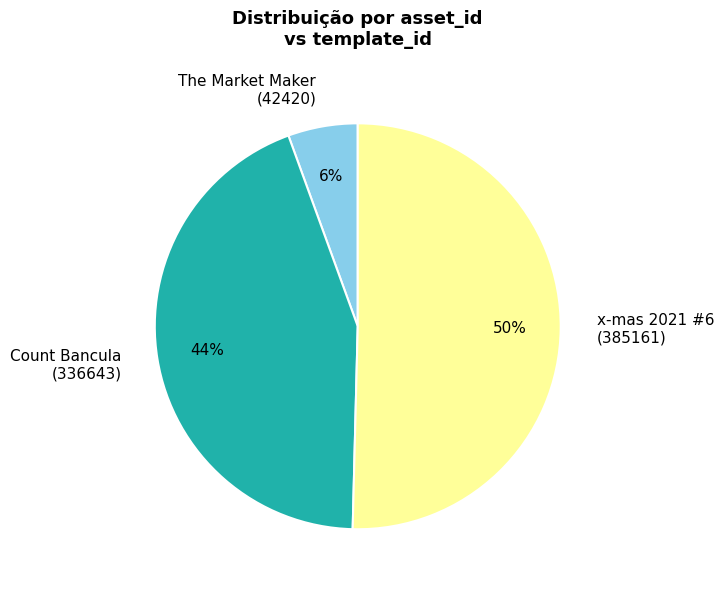

To the nearest percent, what is the average slice percentage?

33%